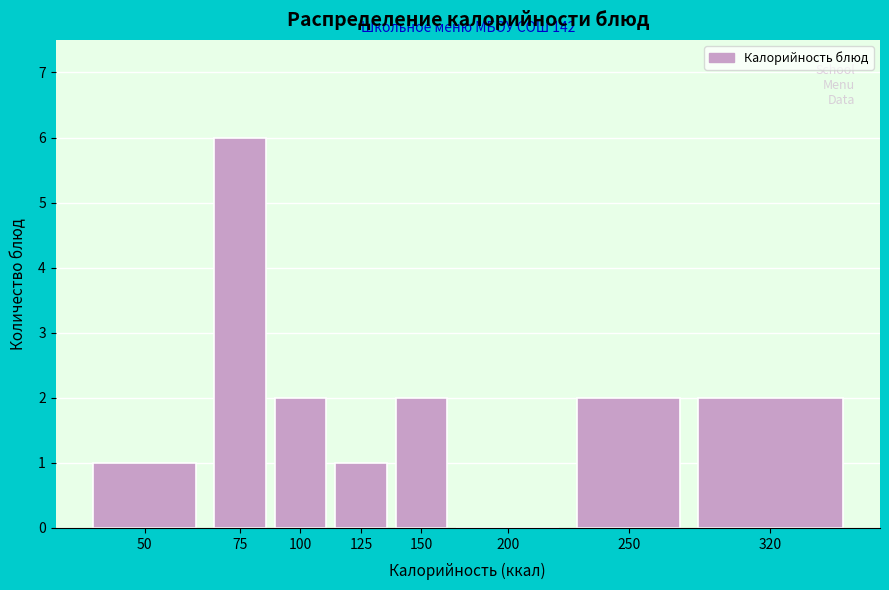

Reading left to right, transcribe all the data shown in this chart.

50=1	75=6	100=2	125=1	150=2	200=0	250=2	320=2